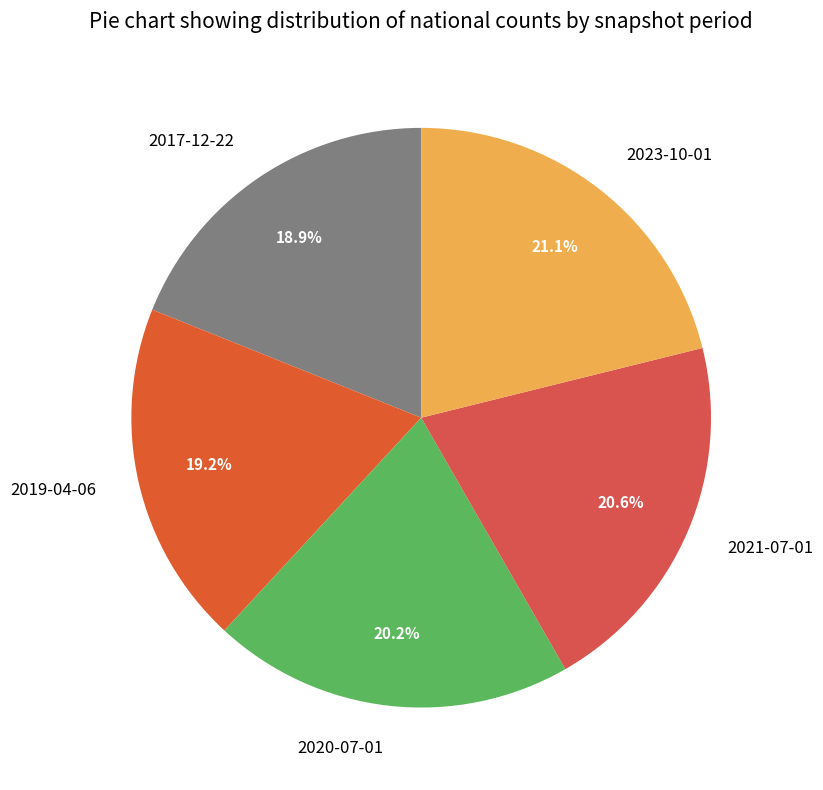

How many segments does this pie chart have?

5